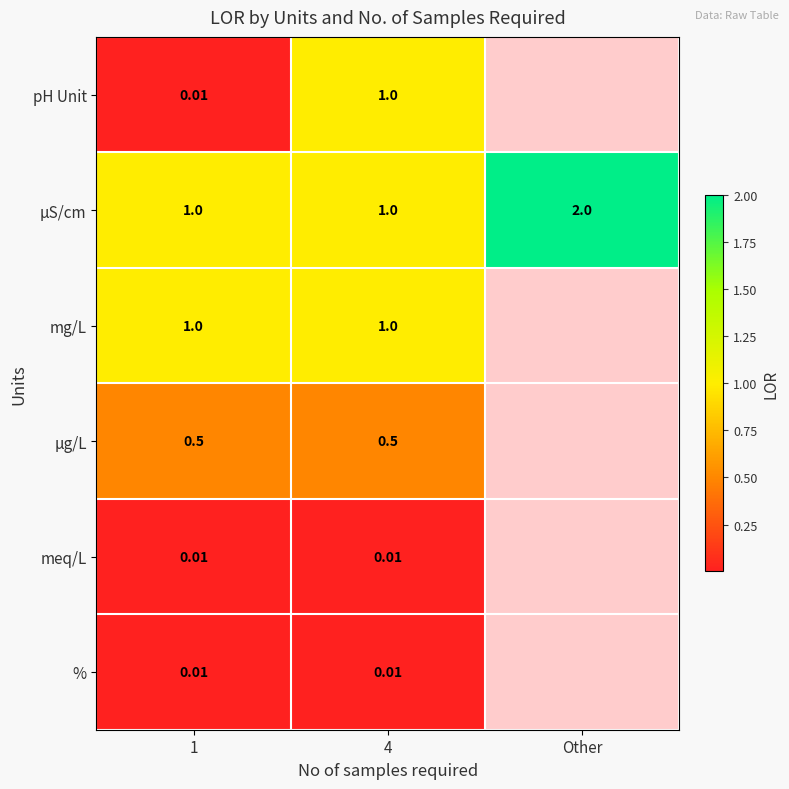

Between 1 and 4, which series saw the biggest shift?

pH Unit